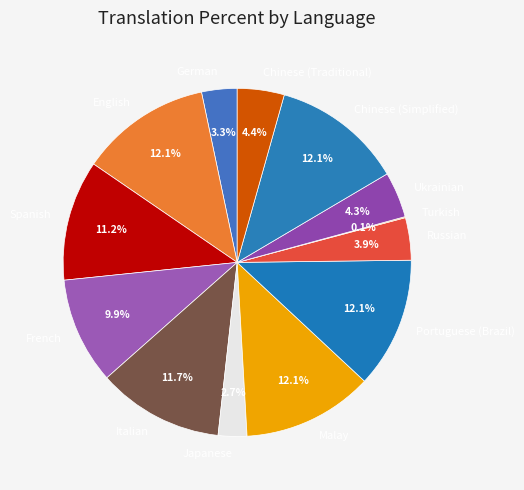

Between Chinese (Simplified) and German, which is larger?

Chinese (Simplified)